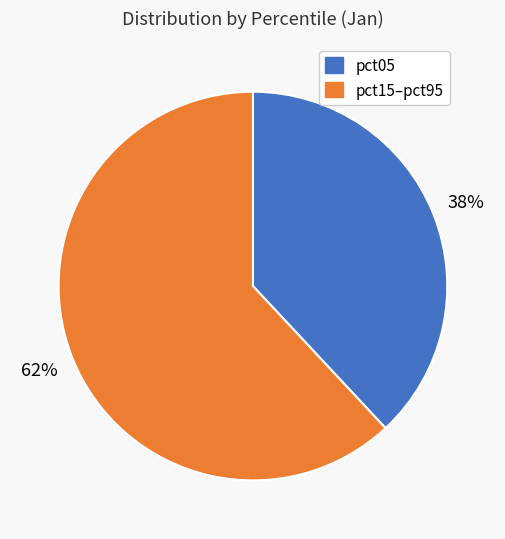

Is it true that pct15–pct95 is 52% of the pie?

False